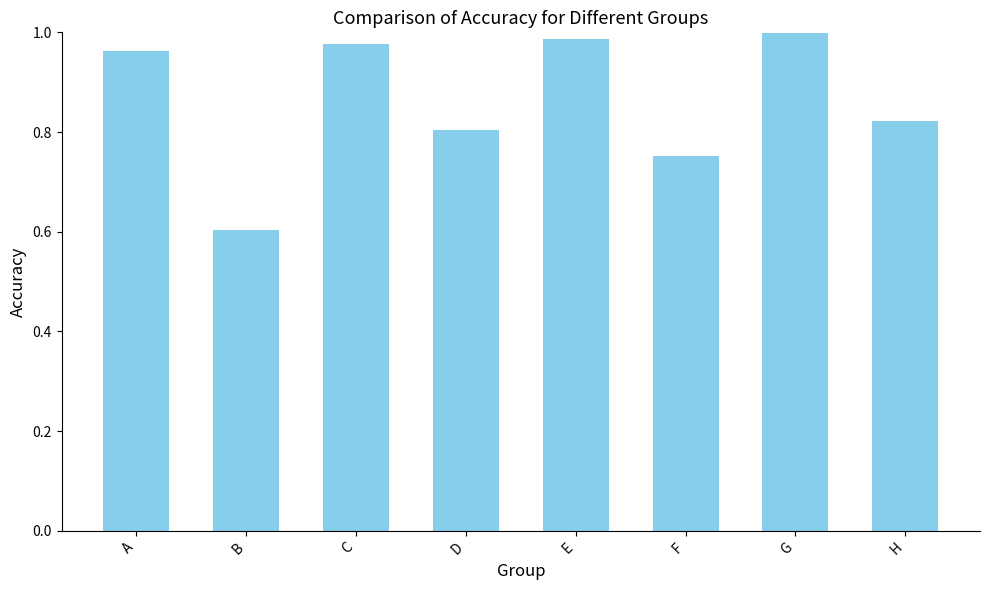

Are the bars horizontal?

No